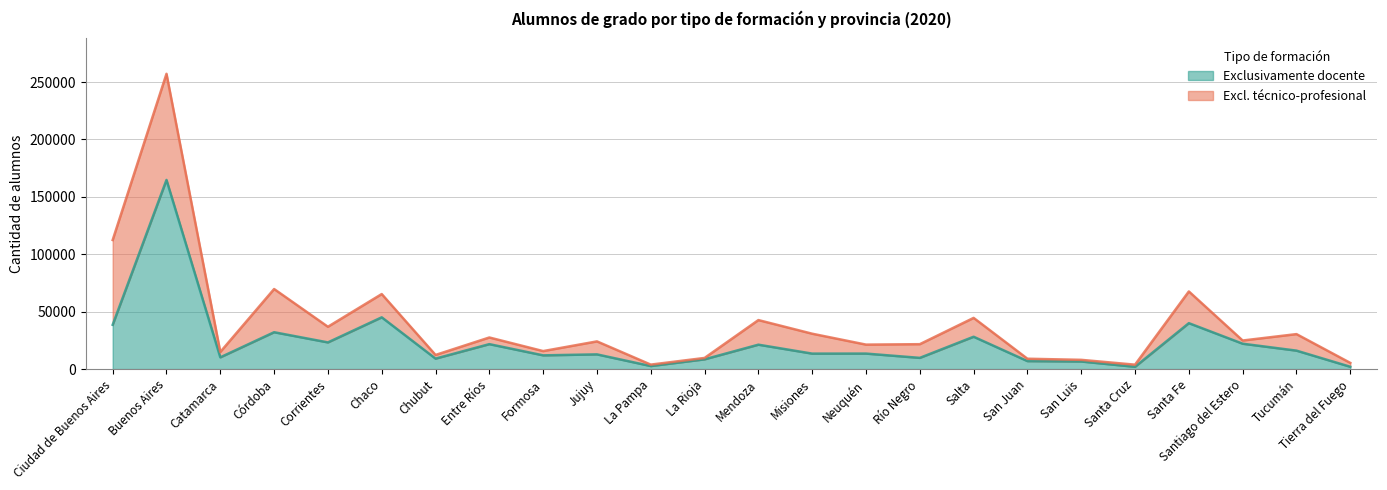

List the labels in order of value, smallest first.

Santa Cruz, Tierra del Fuego, La Pampa, San Luis, San Juan, La Rioja, Chubut, Río Negro, Catamarca, Formosa, Jujuy, Misiones, Neuquén, Tucumán, Mendoza, Entre Ríos, Santiago del Estero, Corrientes, Salta, Córdoba, Ciudad de Buenos Aires, Santa Fe, Chaco, Buenos Aires